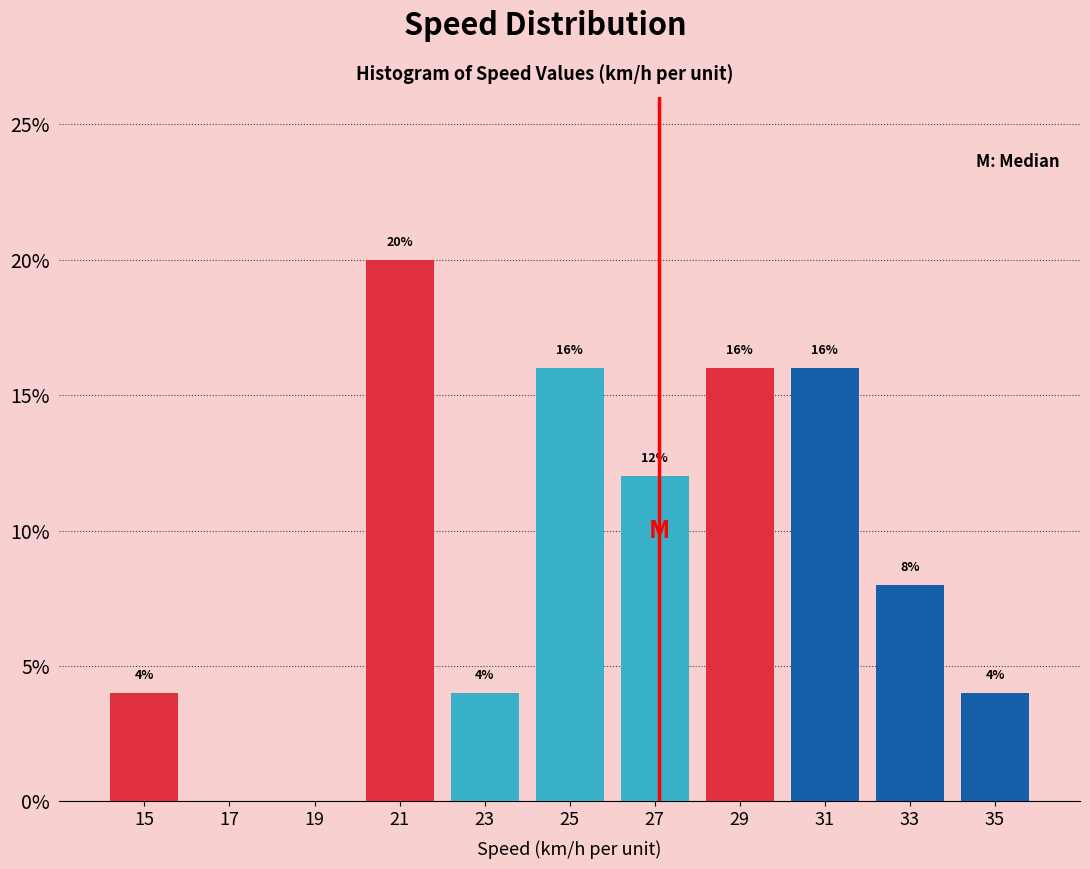

Which range on the x-axis has the tallest bar?

20 to 22